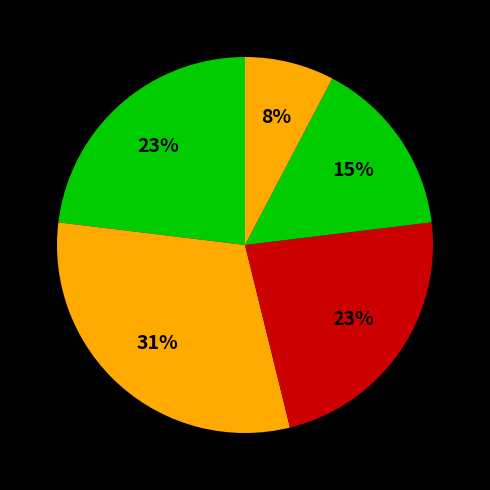

Count the number of slices in the pie.

5